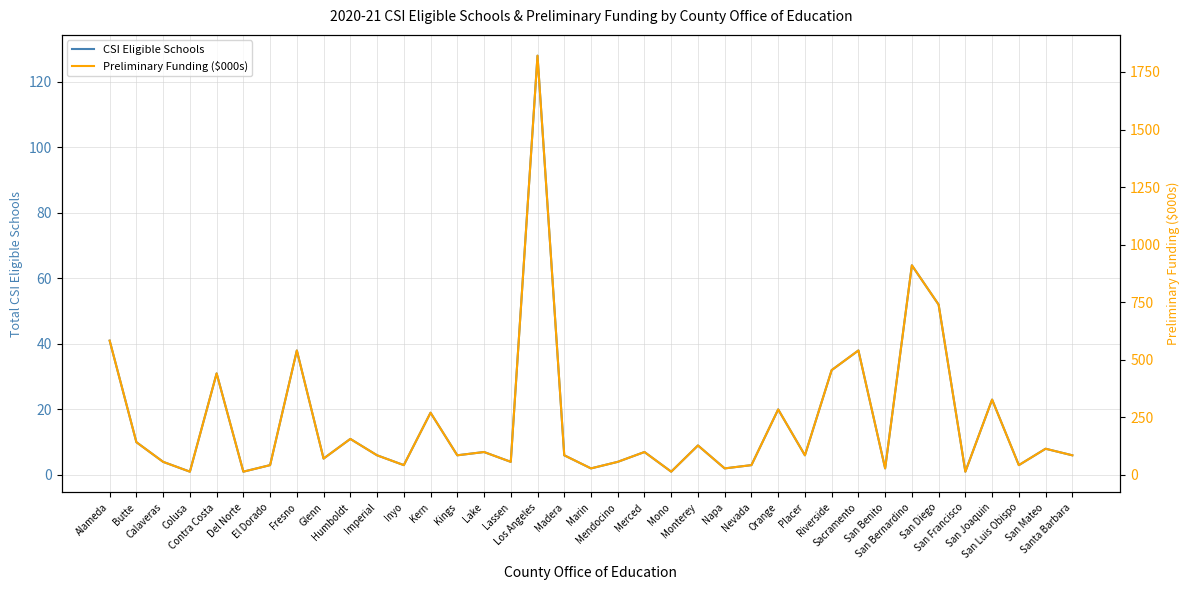

What position from the right is Contra Costa?

33